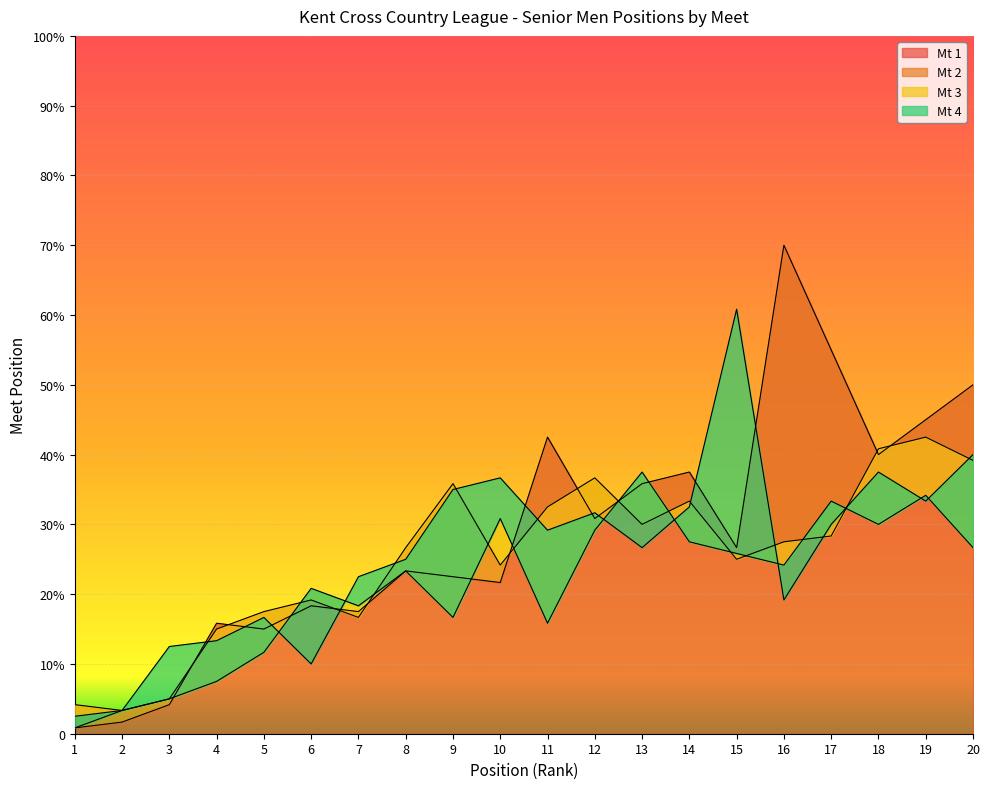

Between 6 and 7, which series saw the biggest shift?

Mt 4